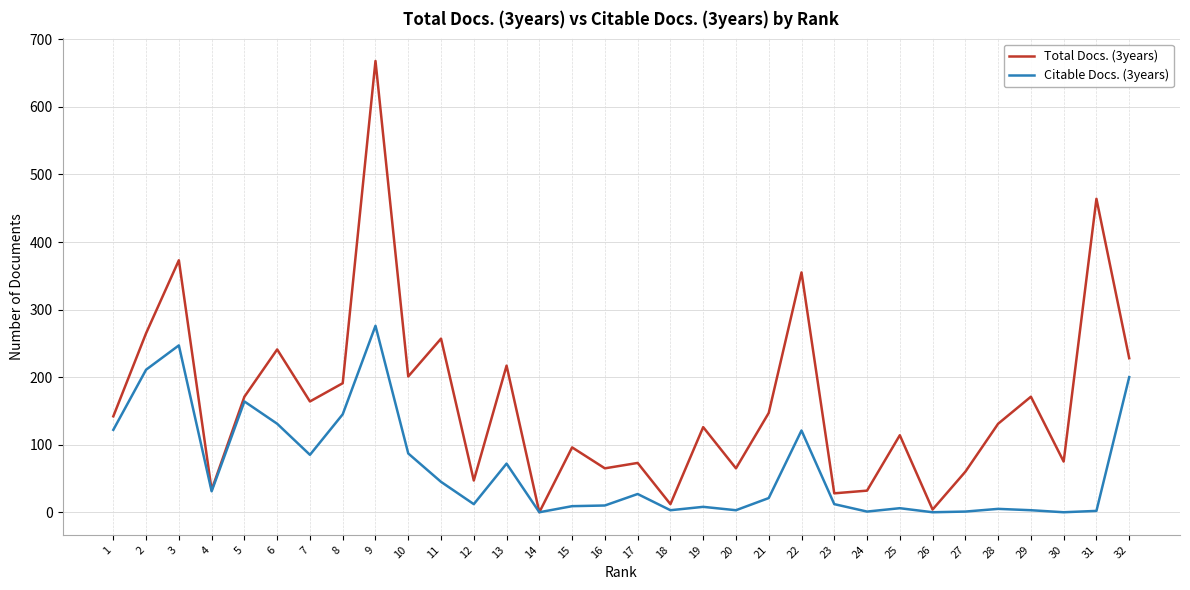

What is the difference between the Citable Docs. (3years) values at 1 and 15?

113